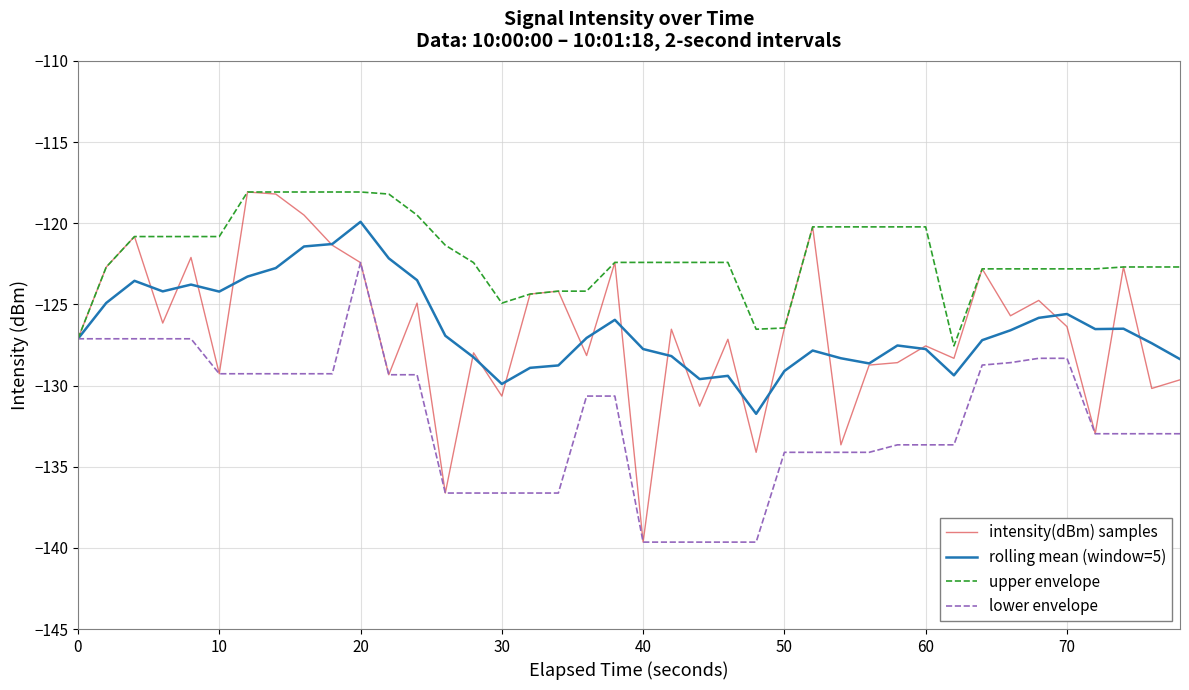

Which series has the largest range (max minus min)?

intensity(dBm) samples